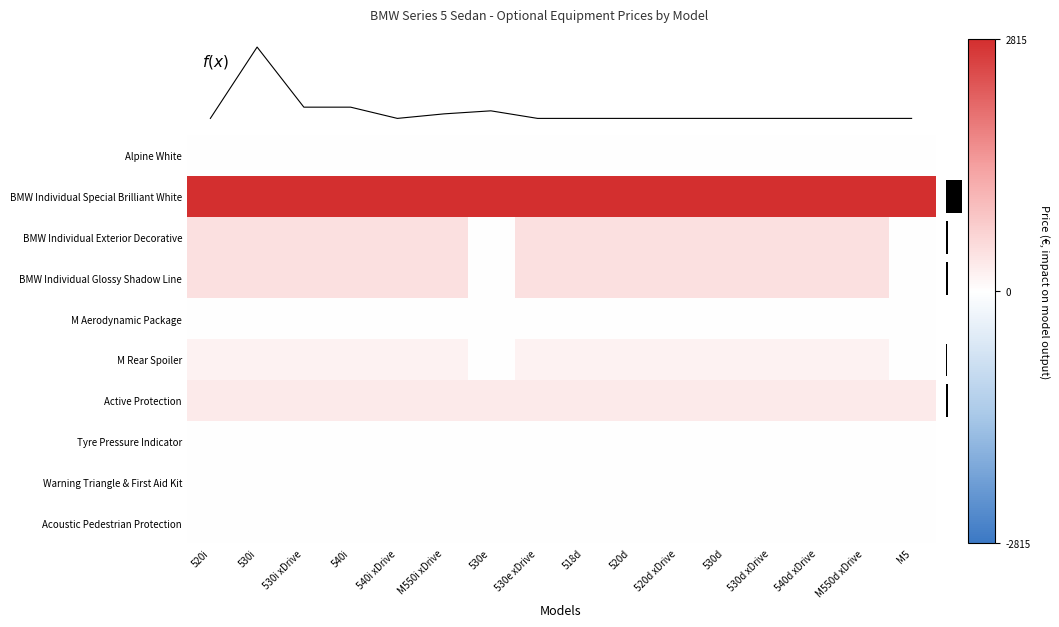

What is the spread (max minus min) of values at 530e xDrive?

2814.7